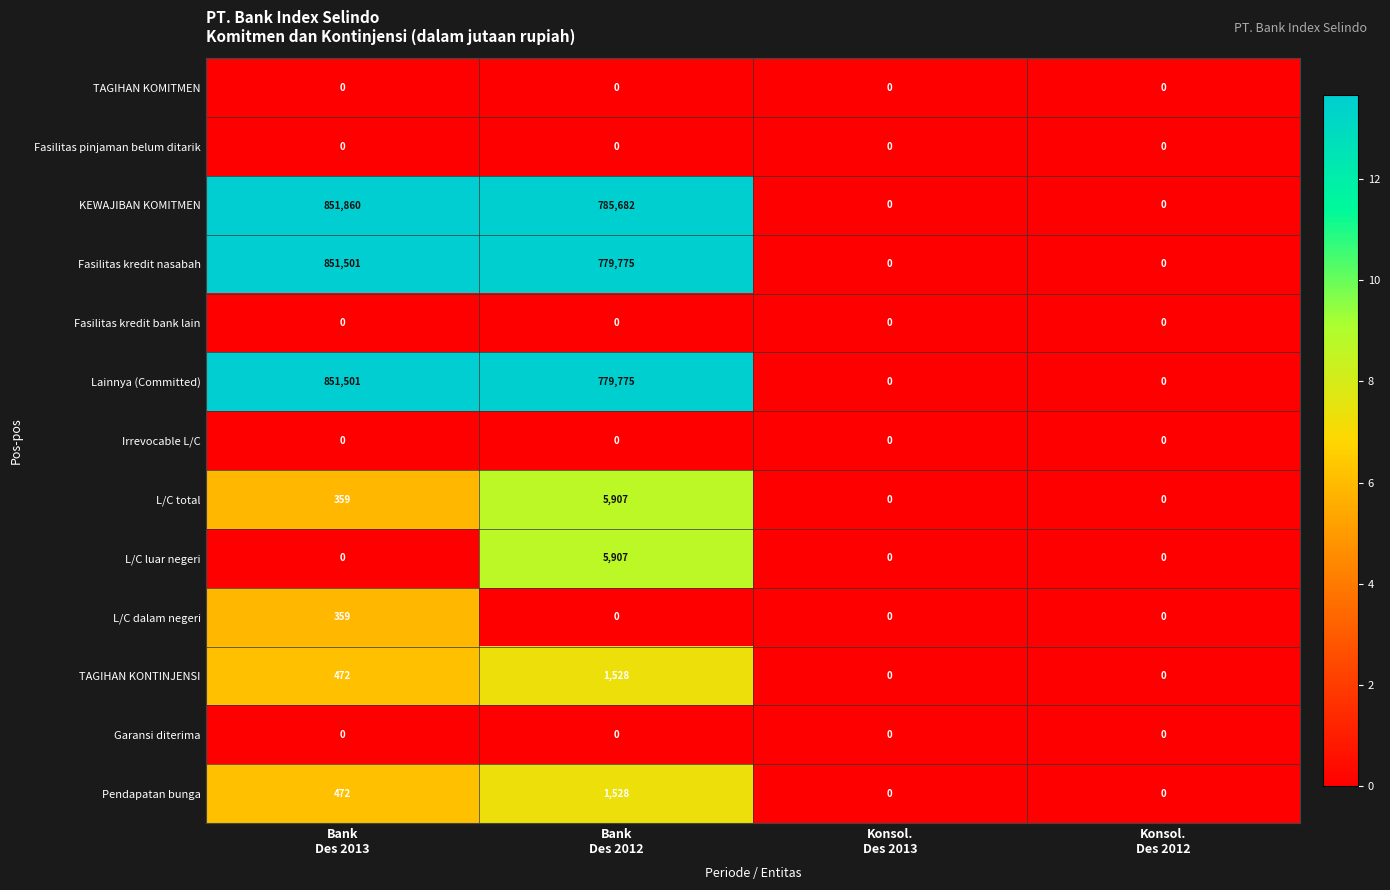

At how many categories does at least one series exceed 8?

2